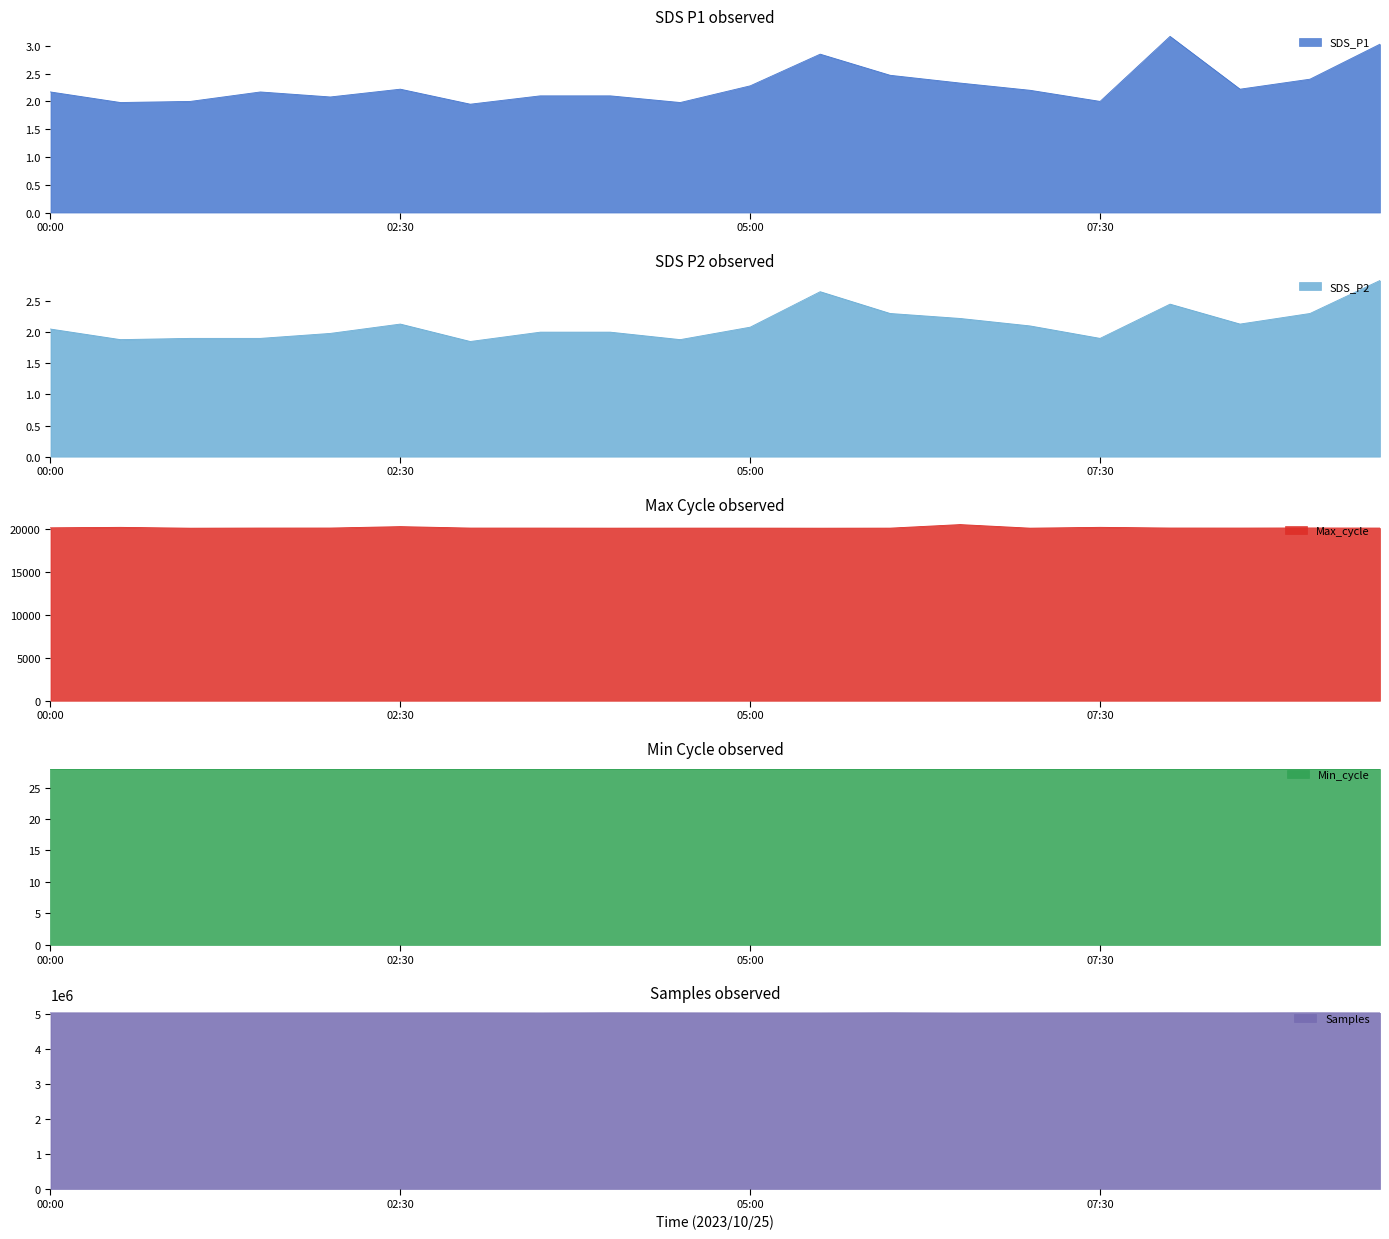

True or false: SDS_P1 has a value of 2.2 at 02:30.

True